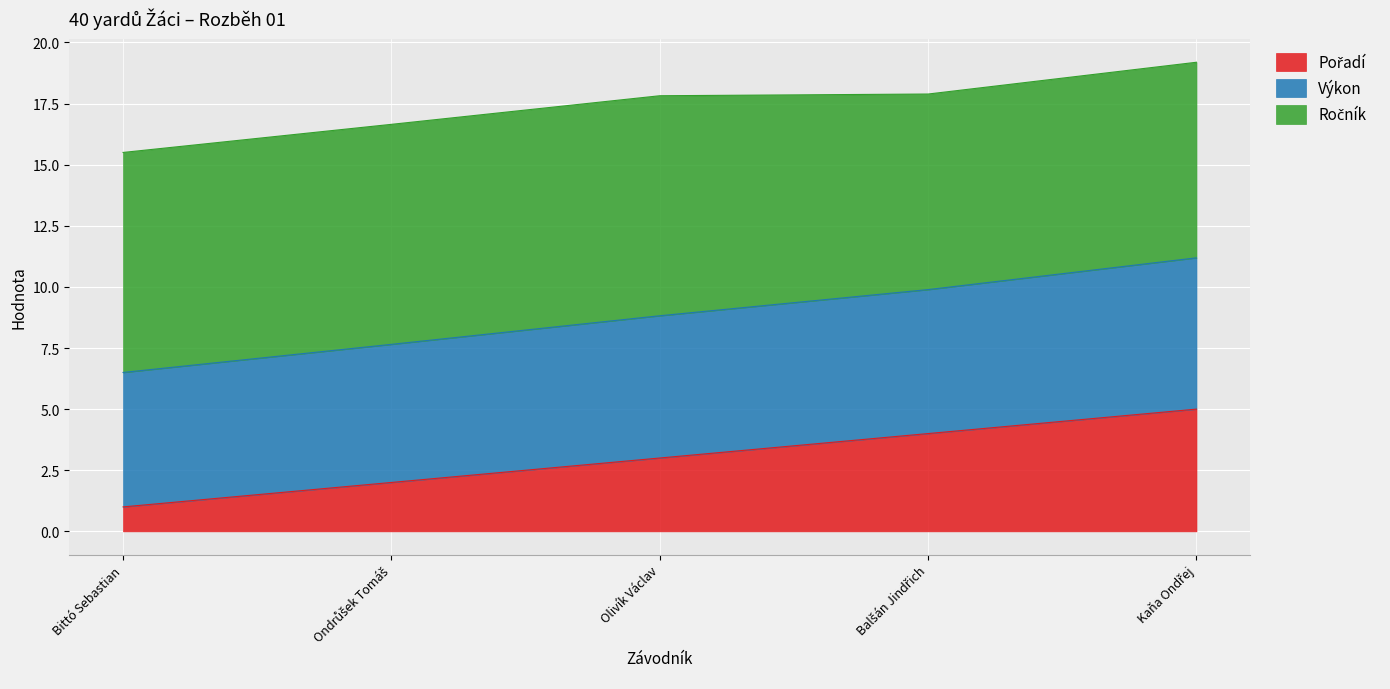

What is the maximum value for Výkon?

11.2